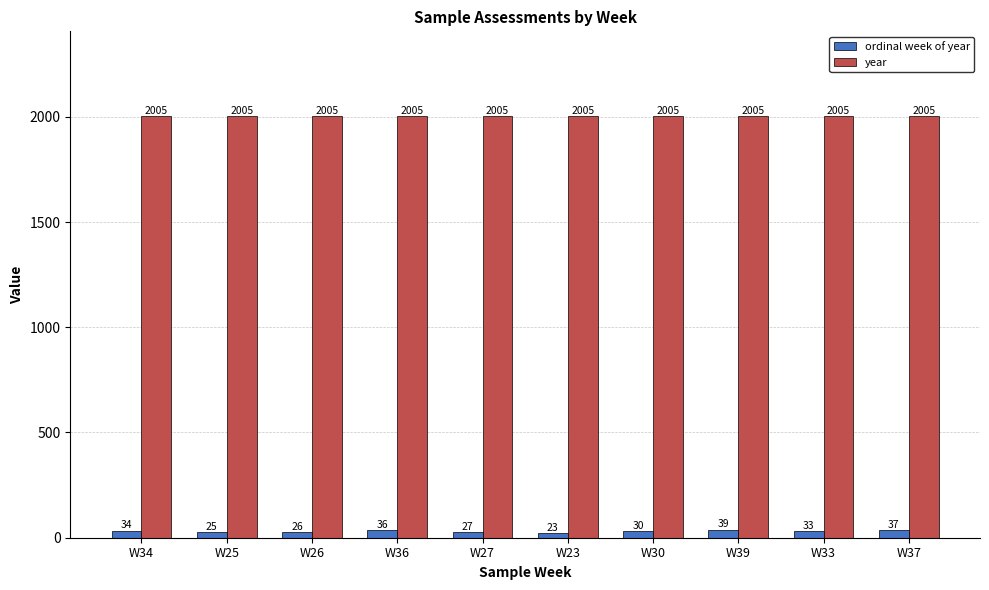

What position from the right is W25?

9